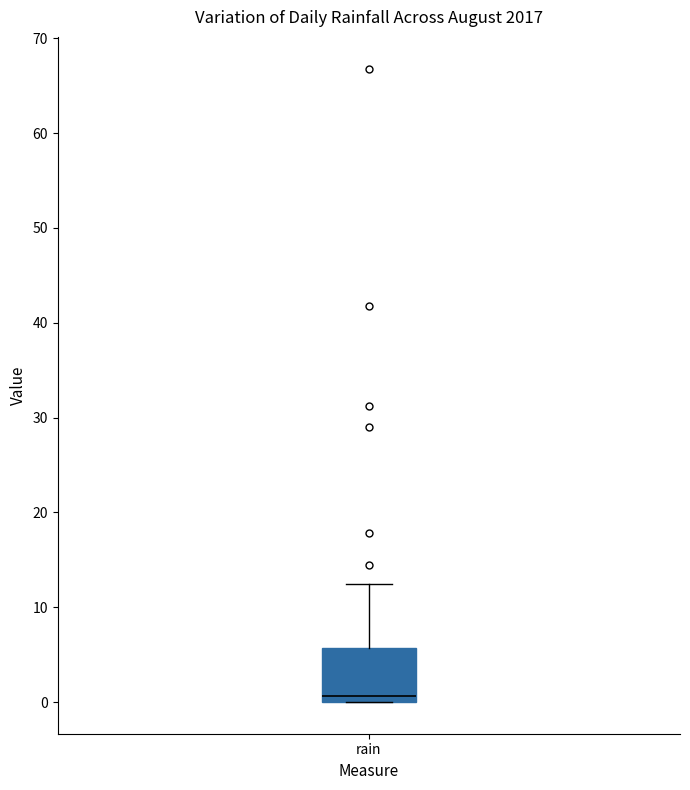

Read this box plot against the y-axis: the position of the median line, the range covered by the box, and the ends of both whiskers. The values are not printed on the chart, so give them approximately, as read against the axis.

median 1, box 0 to 6, whiskers 0 to 12